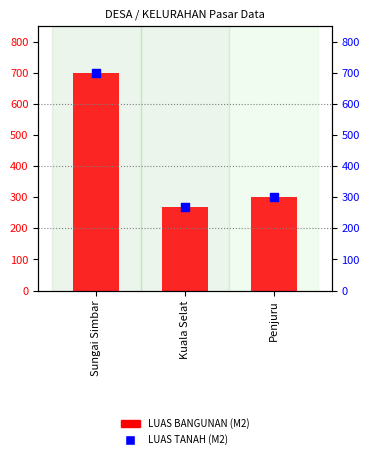

Which series has the largest total across all categories?

LUAS BANGUNAN (M2)